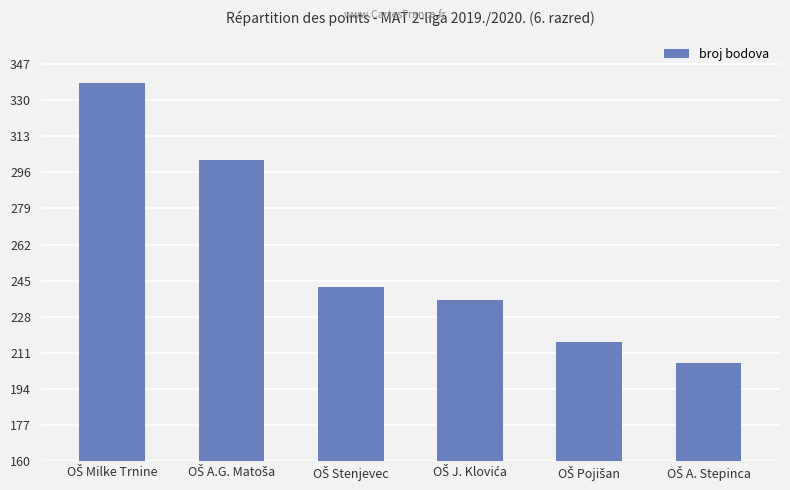

What is the difference between the maximum and minimum values?

132